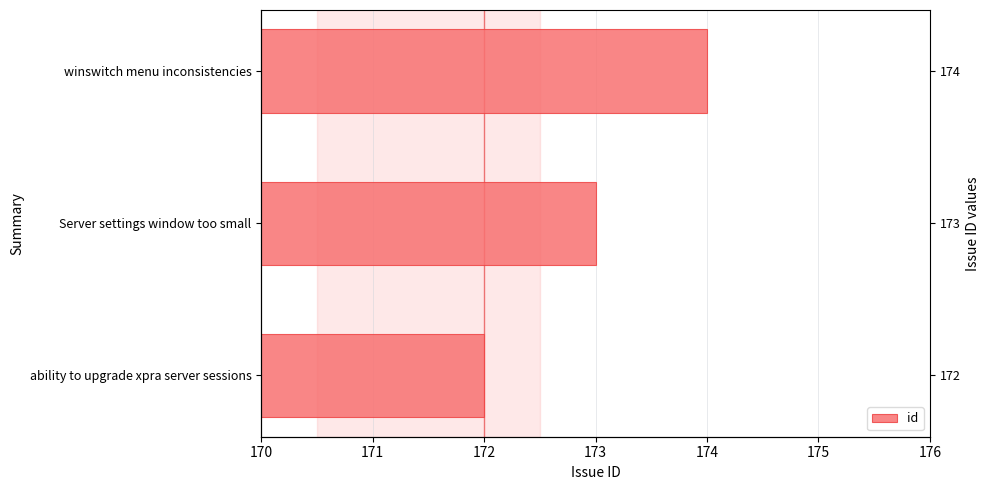

What is the change in value from Server settings window too small to winswitch menu inconsistencies?

+1